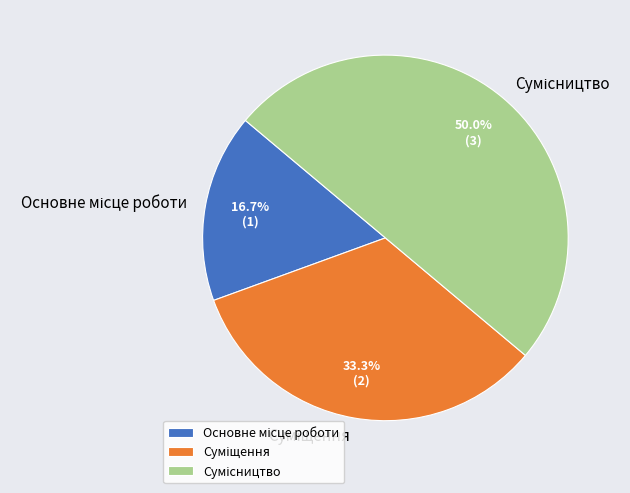

How many segments does this pie chart have?

3